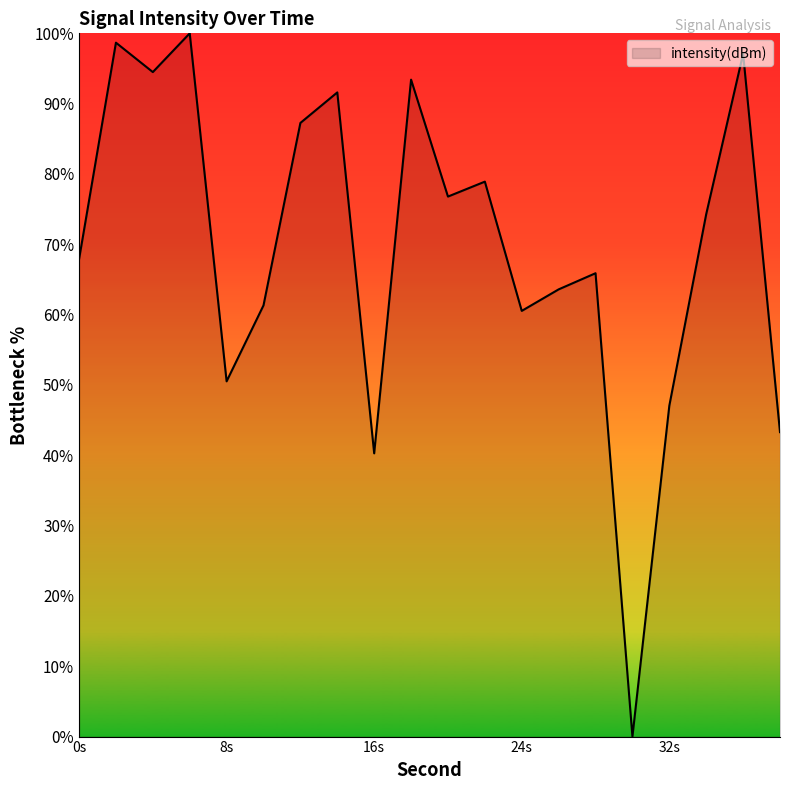

What is the maximum value shown in the chart?

100.0